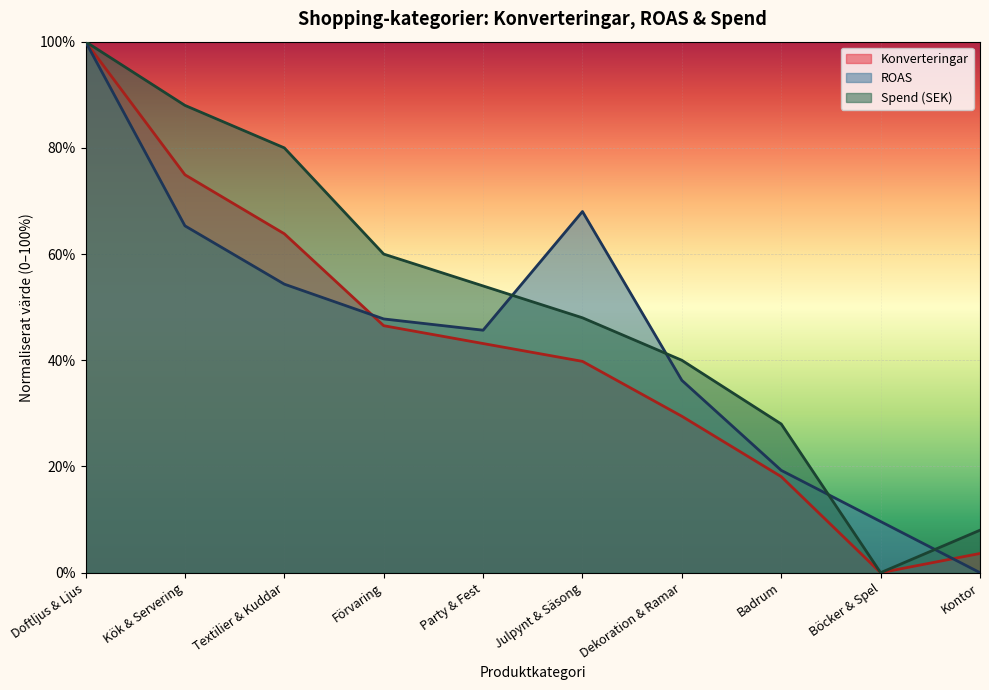

What is the difference between the second highest and minimum values in the Spend (SEK) series?

0.9